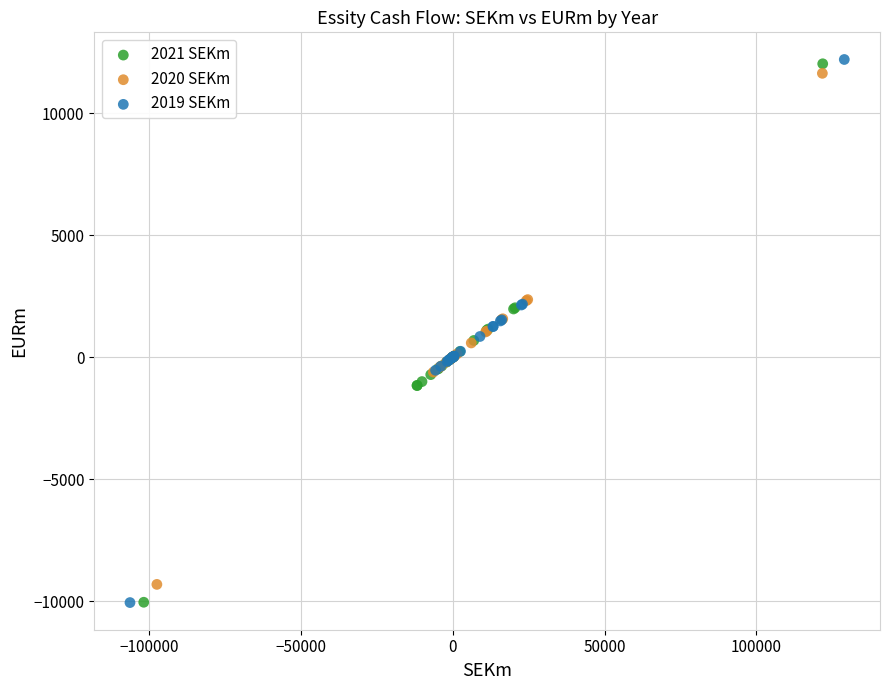

Which series has the widest spread of Y values?

2019 SEKm